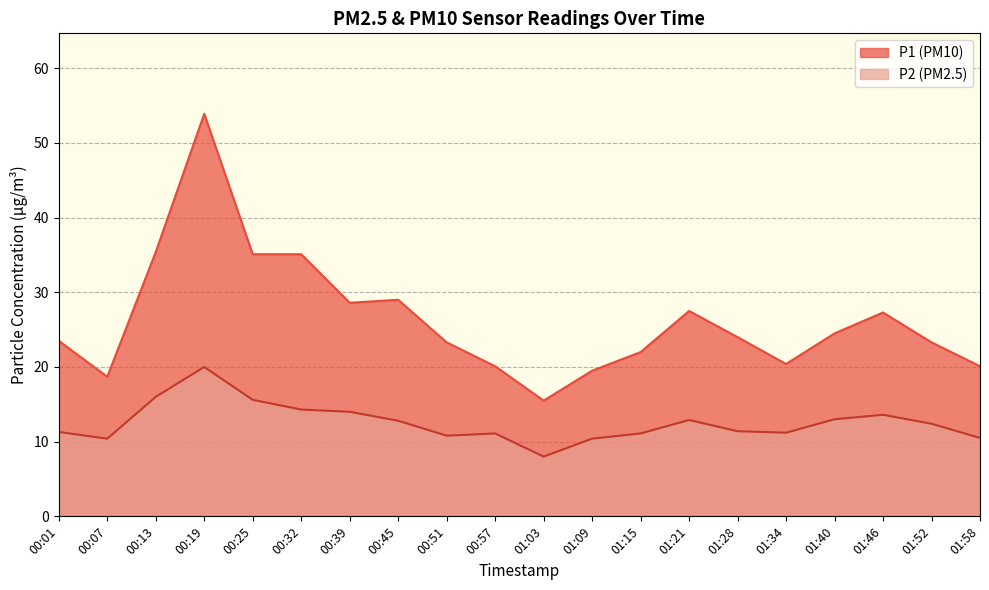

Reading right to left, transcribe all the data shown in this chart.

P1: 01:58=20.1	01:52=23.3	01:46=27.3	01:40=24.5	01:34=20.4	01:28=24.0	01:21=27.5	01:15=22.0	01:09=19.5	01:03=15.5	00:57=20.1	00:51=23.3	00:45=29.0	00:39=28.6	00:32=35.1	00:25=35.1	00:19=53.9	00:13=35.4	00:07=18.7	00:01=23.5
P2: 01:58=10.5	01:52=12.4	01:46=13.6	01:40=13.0	01:34=11.2	01:28=11.4	01:21=12.9	01:15=11.1	01:09=10.4	01:03=8.0	00:57=11.1	00:51=10.8	00:45=12.8	00:39=14.0	00:32=14.3	00:25=15.6	00:19=20.0	00:13=16.0	00:07=10.4	00:01=11.3